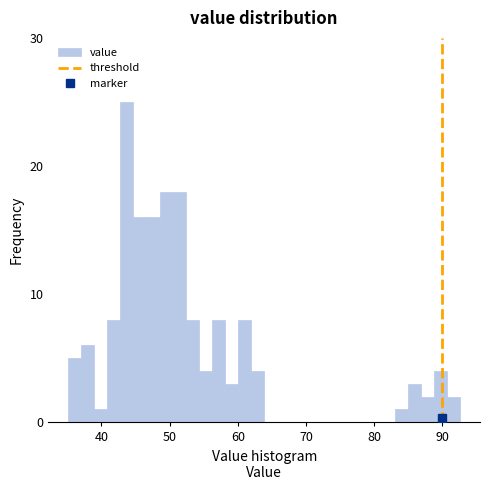

Around what value on the x-axis is the tallest bar? Give the approximate position of its centre, as read against the axis.

44